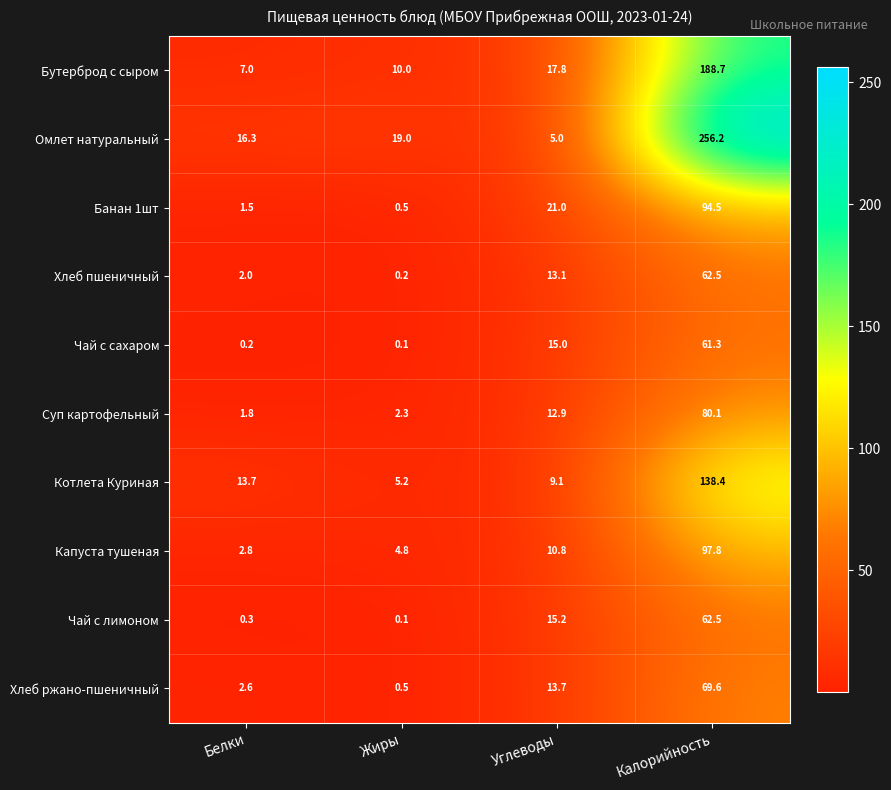

What is the difference between the maximum and second lowest values in the Банан 1шт series?

93.0